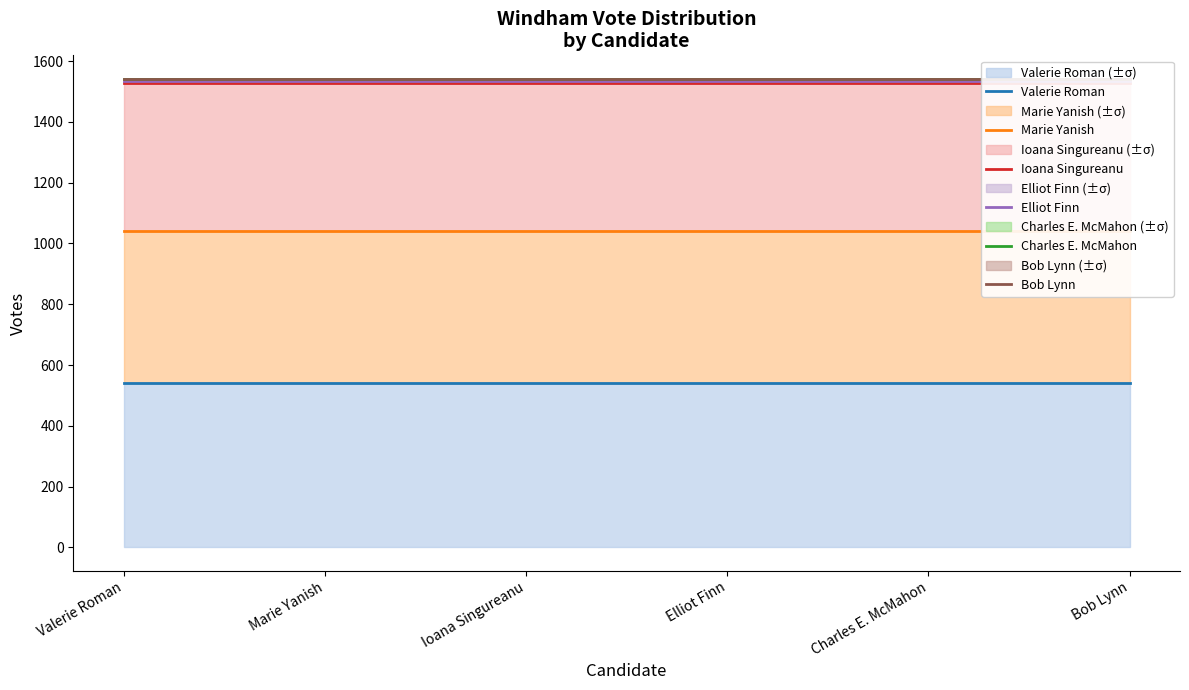

The value of Ioana Singureanu at Elliot Finn is 1529. True or false?

True